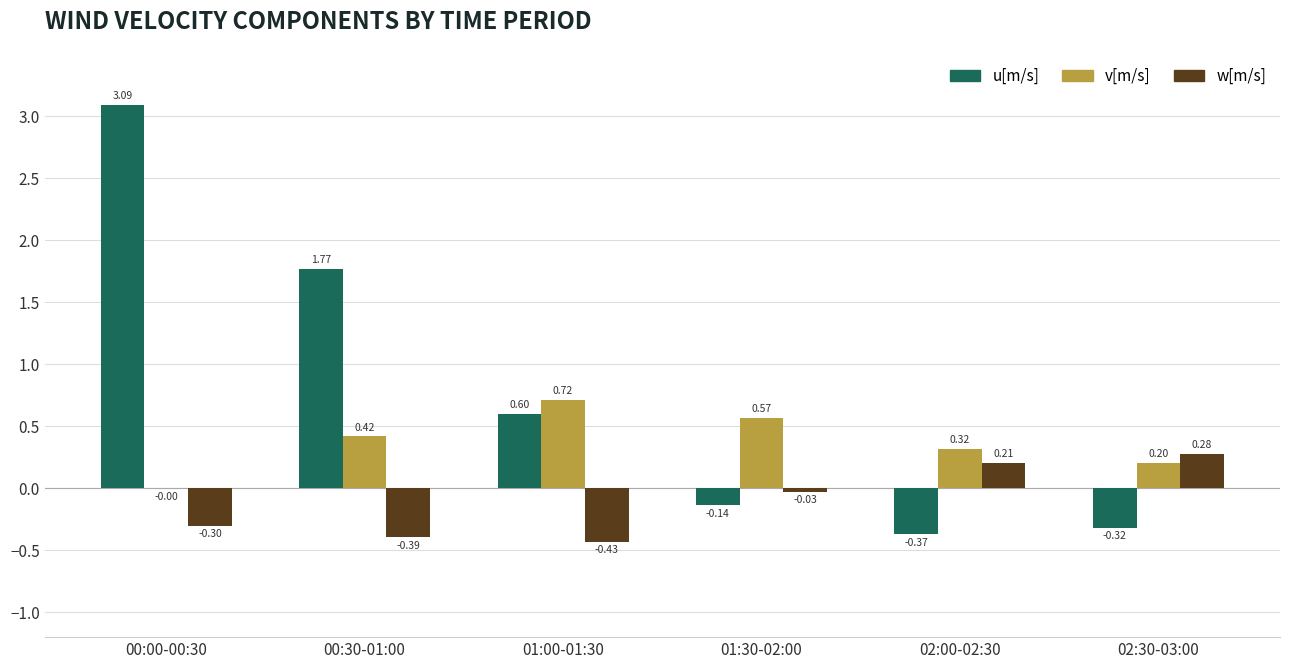

Between 00:30-01:00 and 01:30-02:00, which series saw the biggest shift?

u[m/s]